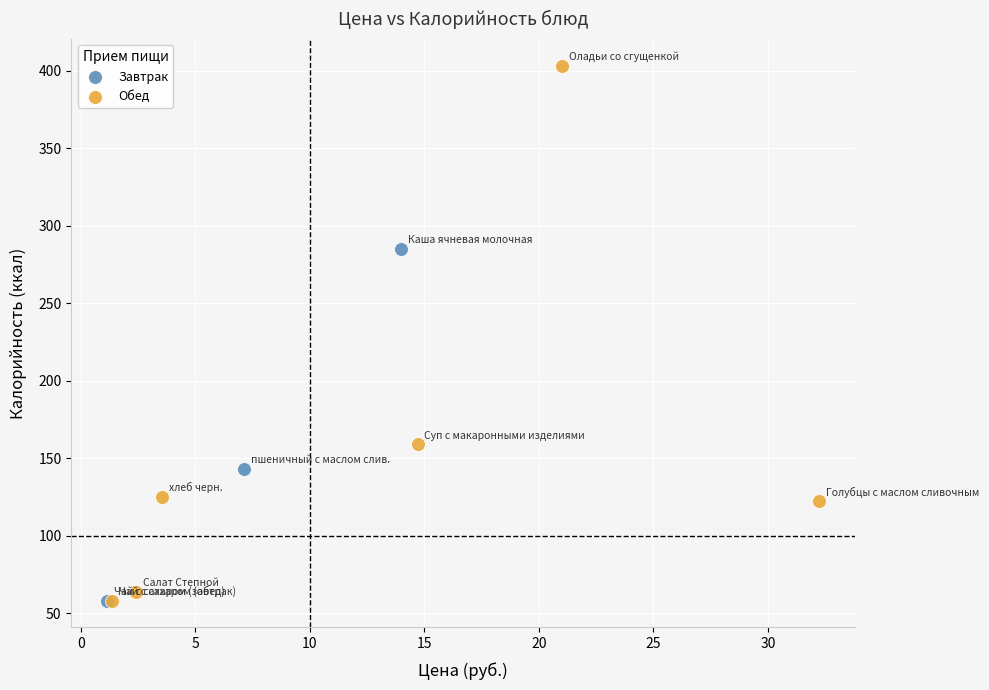

What are all the series names shown in the legend?

Завтрак, Обед